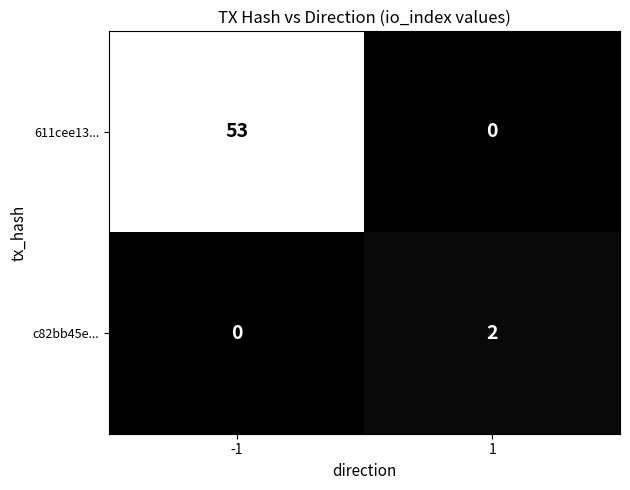

Is it true that 611cee13... equals 0 at 1?

True